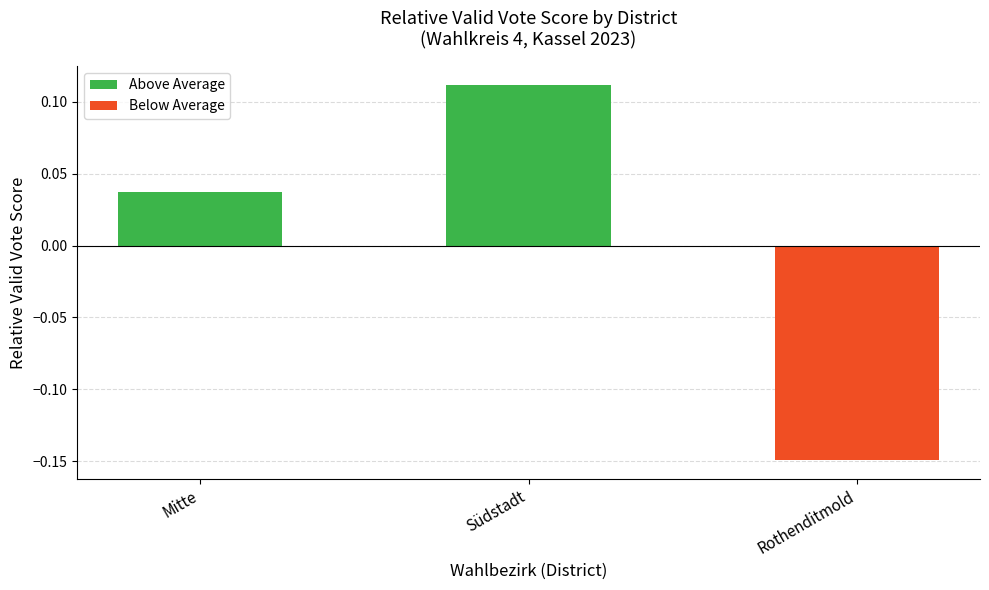

What is the difference between the maximum and minimum values?

0.3